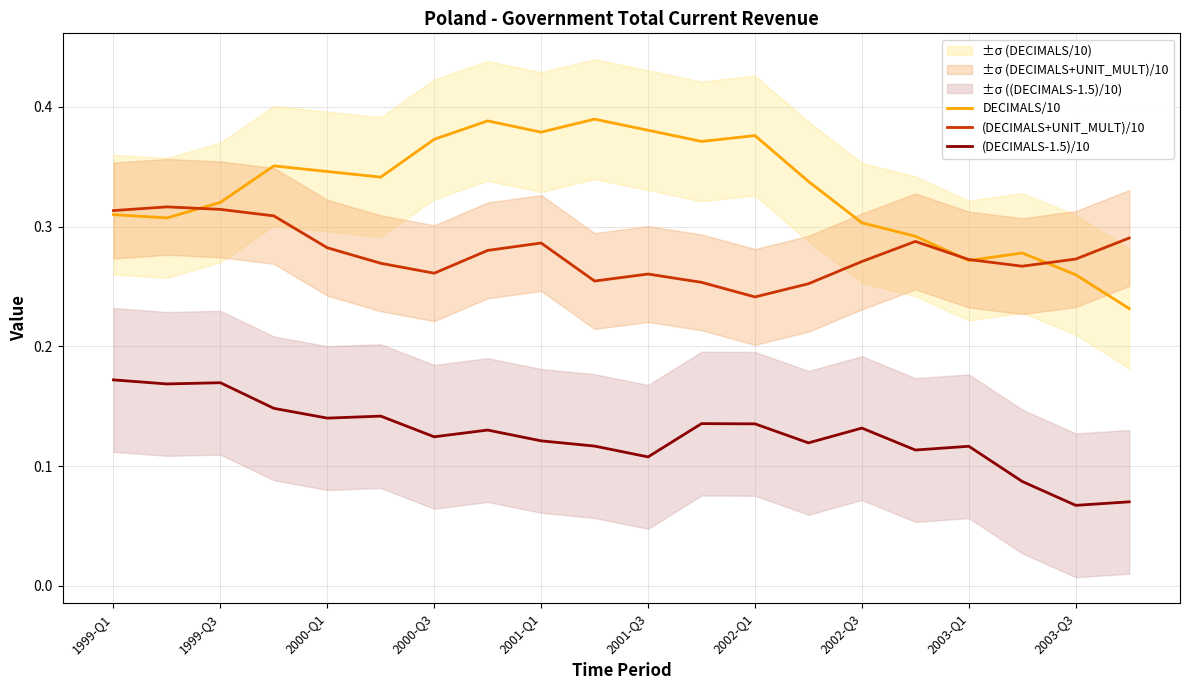

Which series has the largest total across all categories?

DECIMALS/10